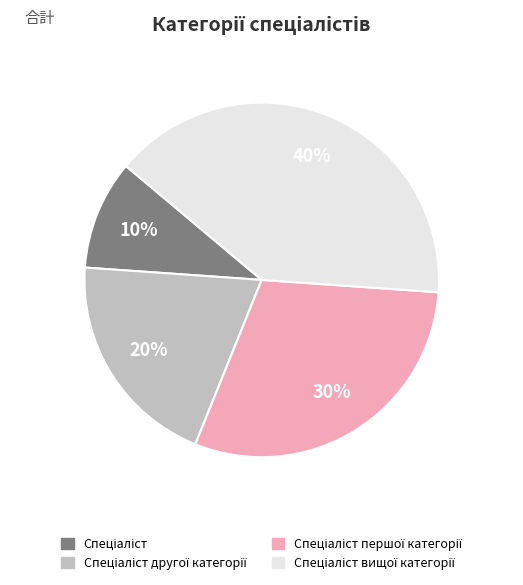

How many slices are in this pie chart?

4